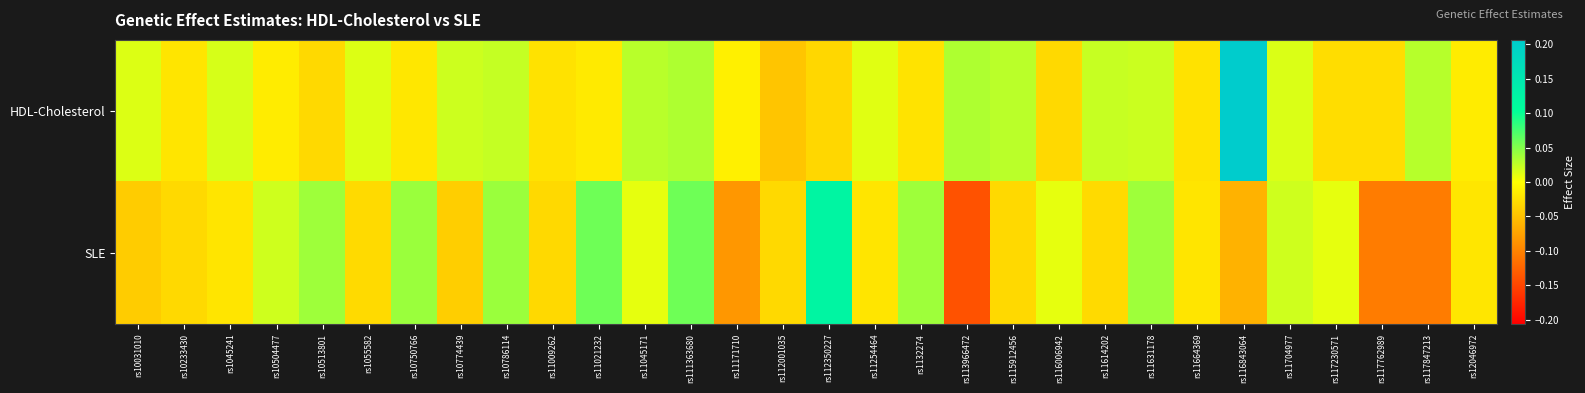

Between rs12046972 and rs11171710, which is larger?

rs11171710